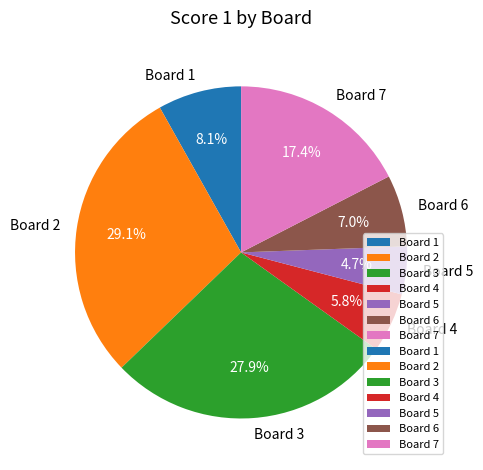

Which slice is the smallest?

Board 5